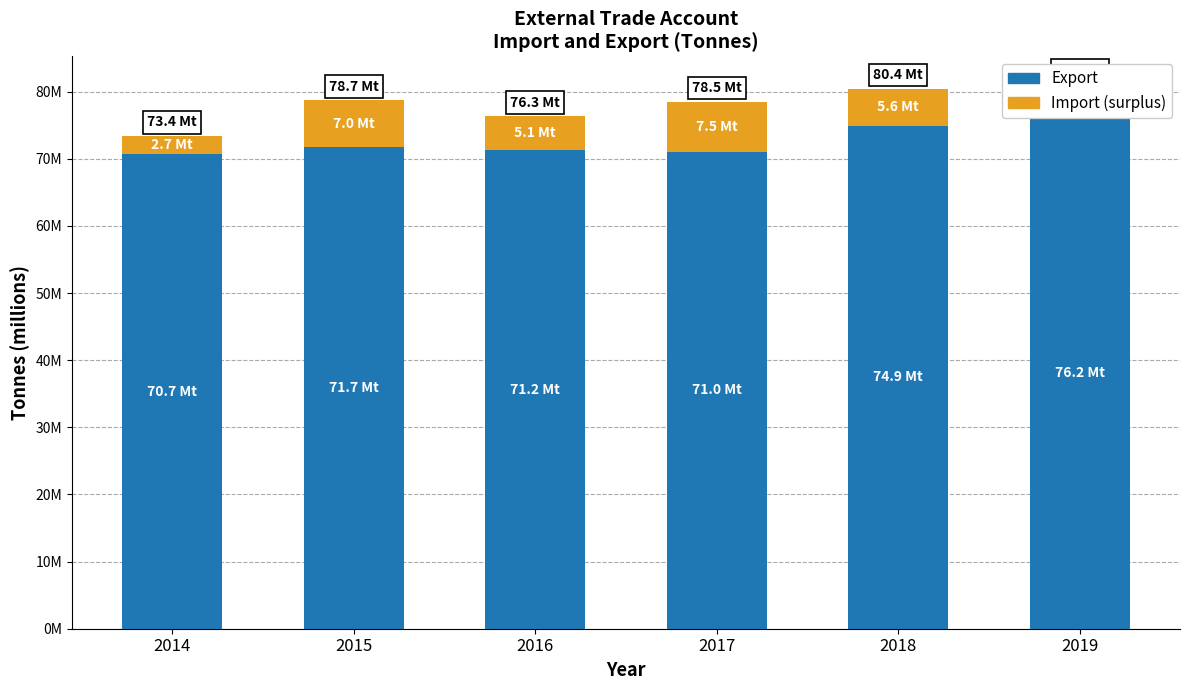

What is the greatest value displayed?

76157553.5